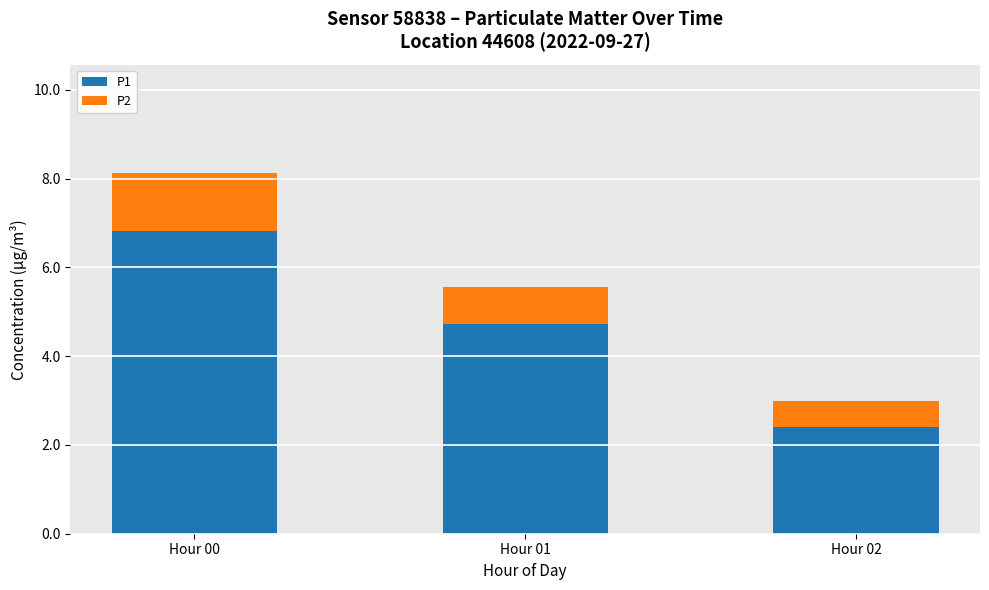

List the labels in order of P1 value, largest first.

Hour 00, Hour 01, Hour 02